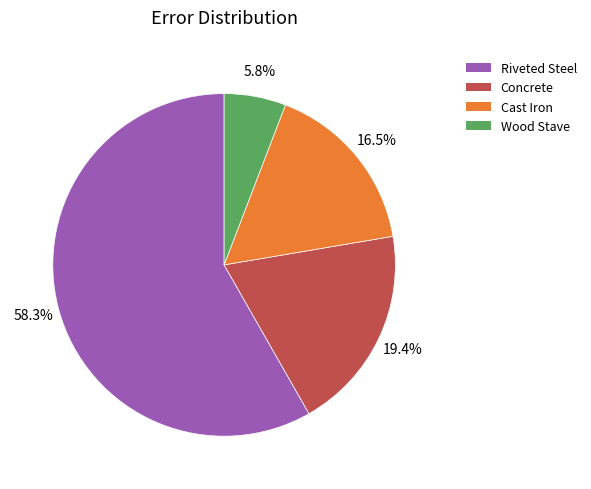

Rank the categories by value from lowest to highest.

Wood Stave, Cast Iron, Concrete, Riveted Steel